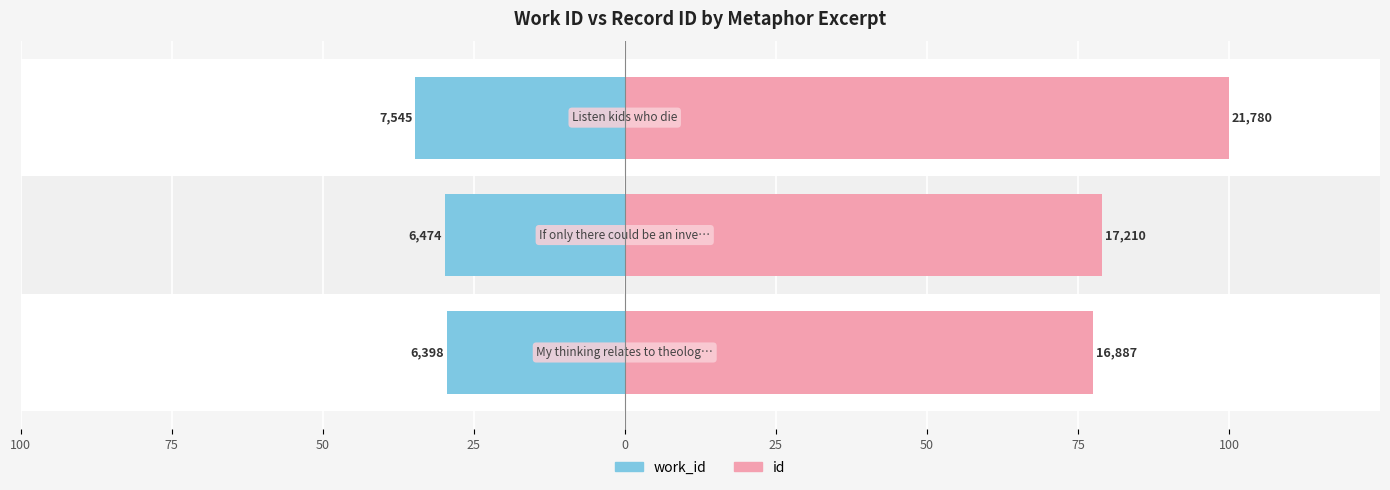

Rank the series by their average value, from lowest to highest.

work_id, id